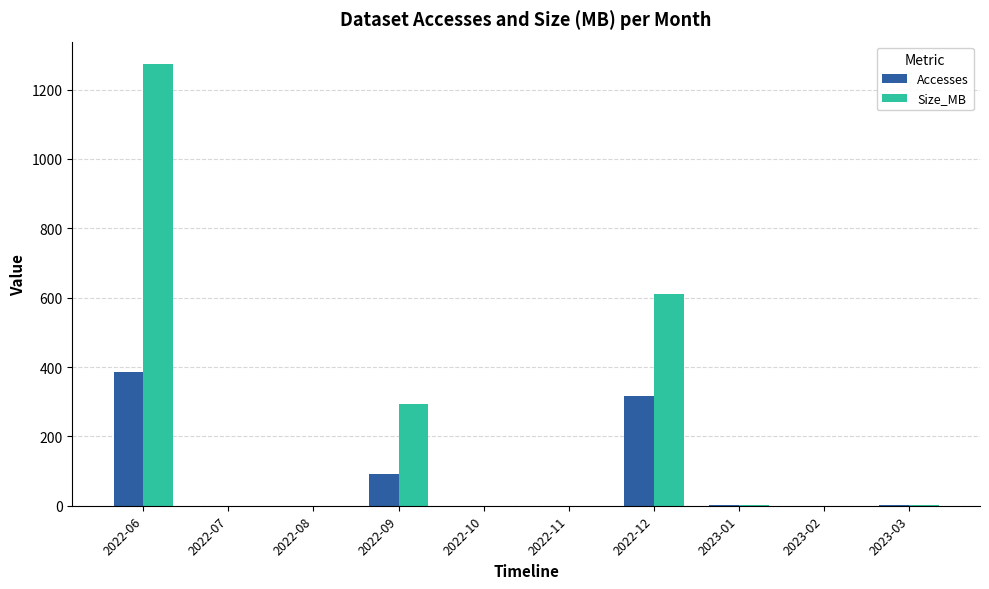

What is the maximum value shown in the chart?

1274.8